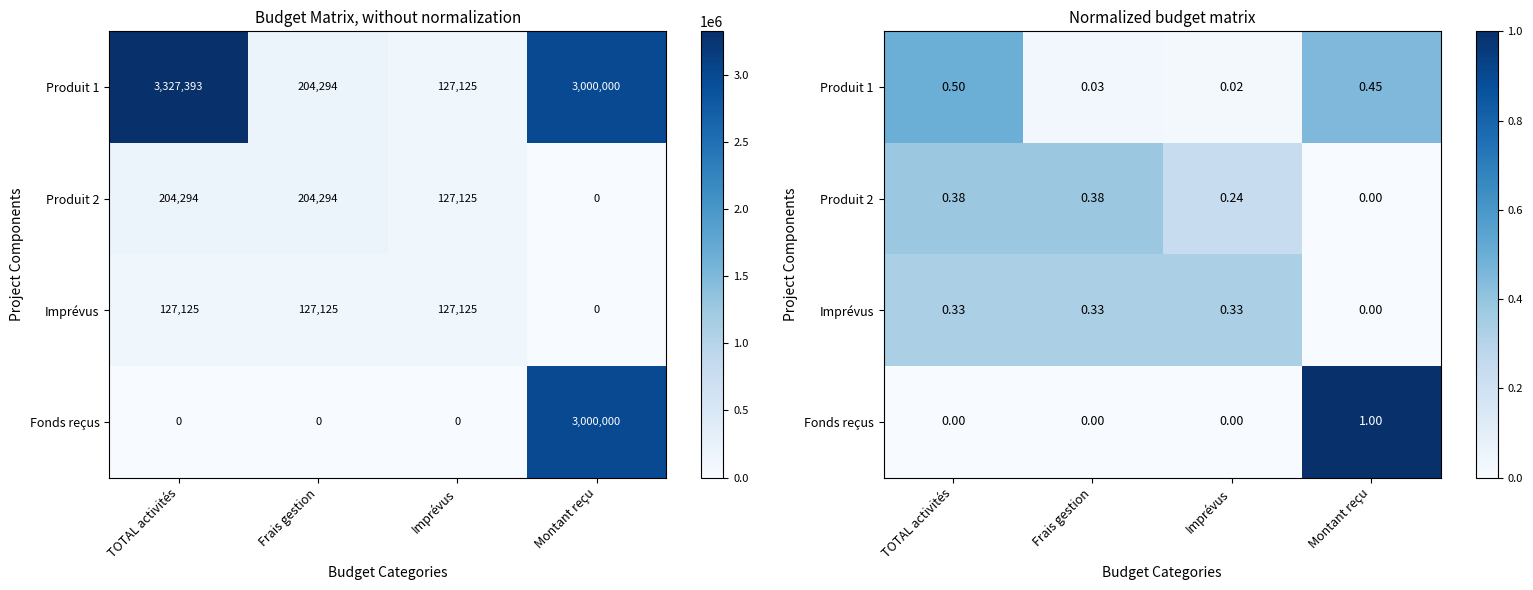

How many series are shown in this chart?

4